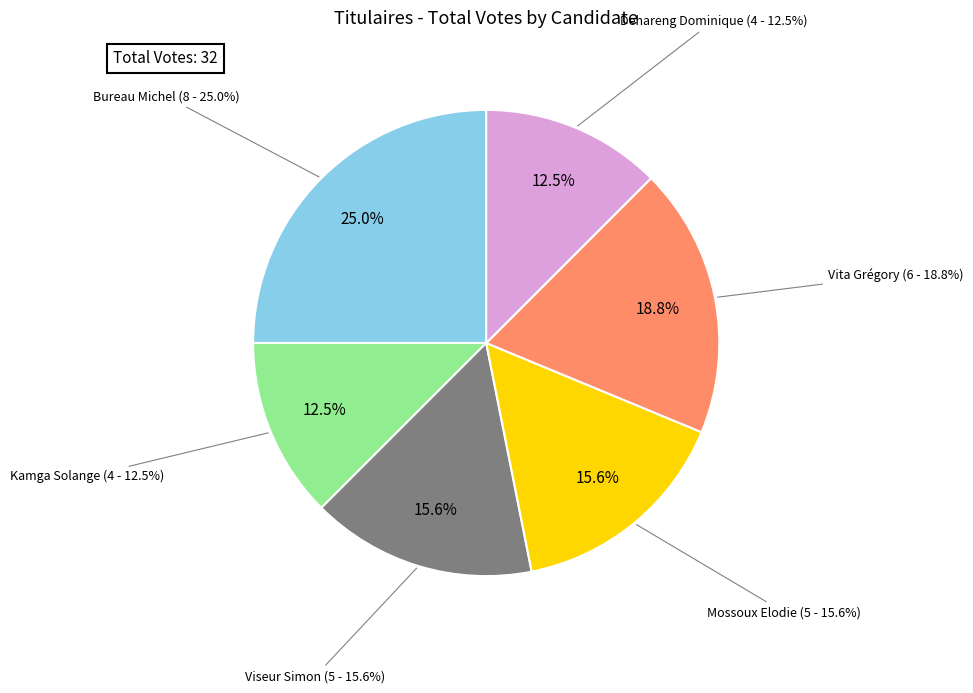

Count the number of slices in the pie.

6